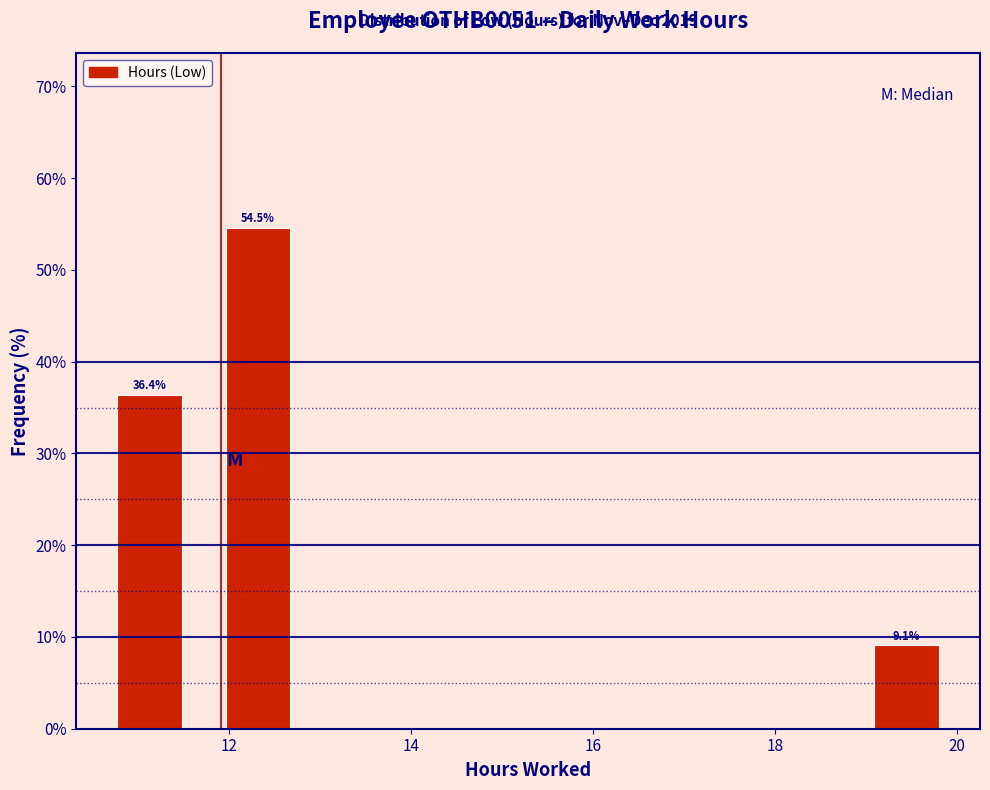

Over which range of the x-axis is the bar tallest?

11.8 to 13.0